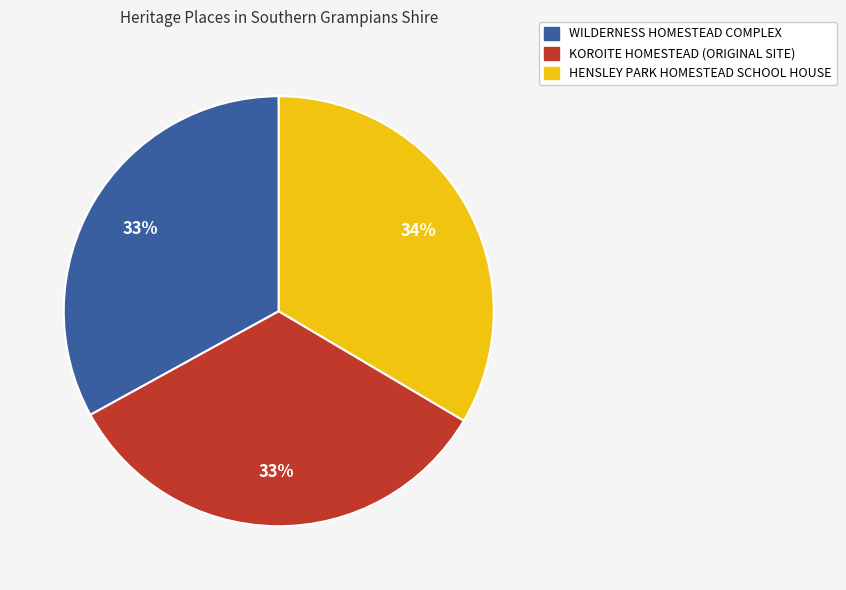

Does HENSLEY PARK HOMESTEAD SCHOOL HOUSE represent more than half of the total?

No